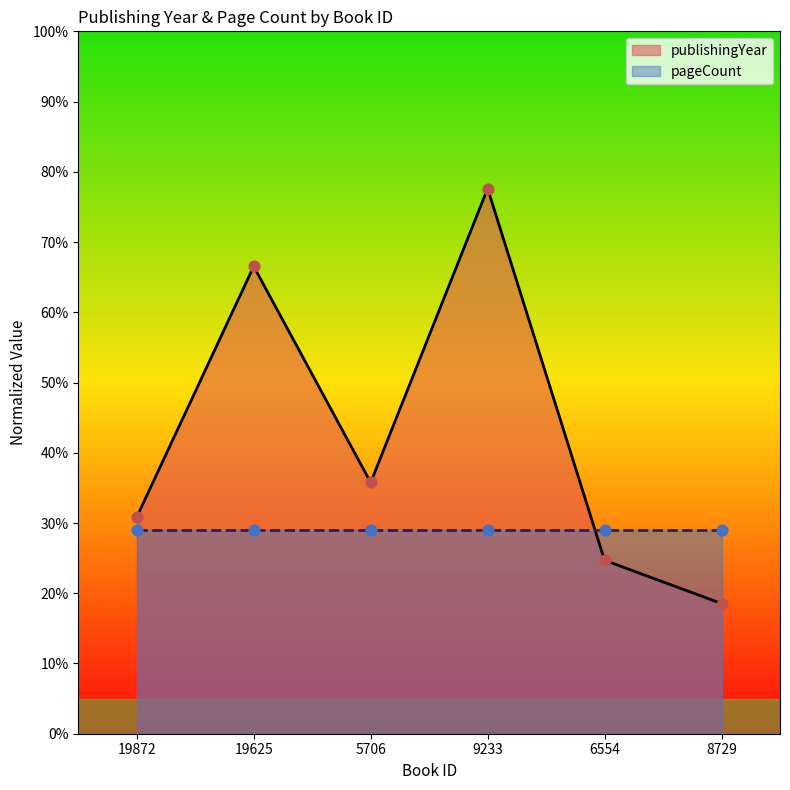

Approximately how many times larger is the value at 8729 compared to 6554?

0.8